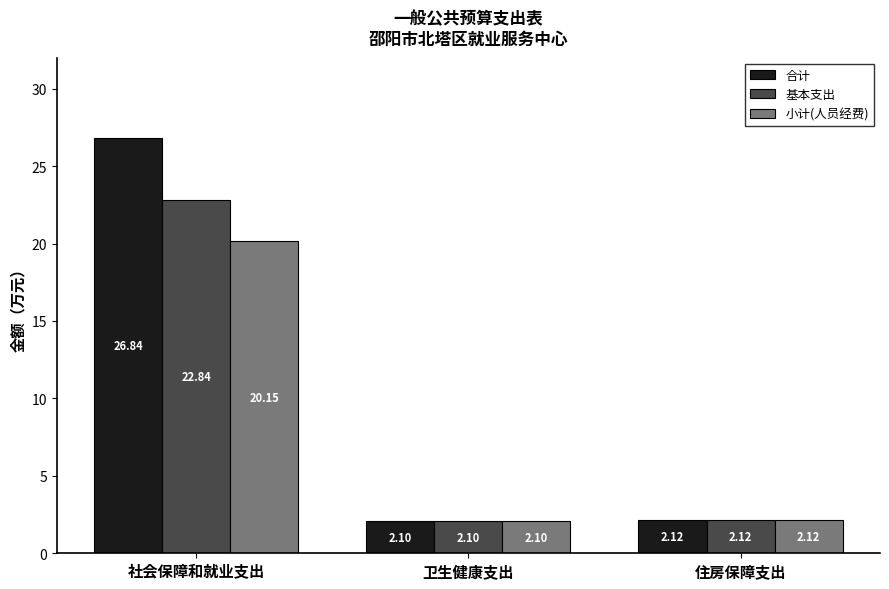

Which series has the largest total across all categories?

合计